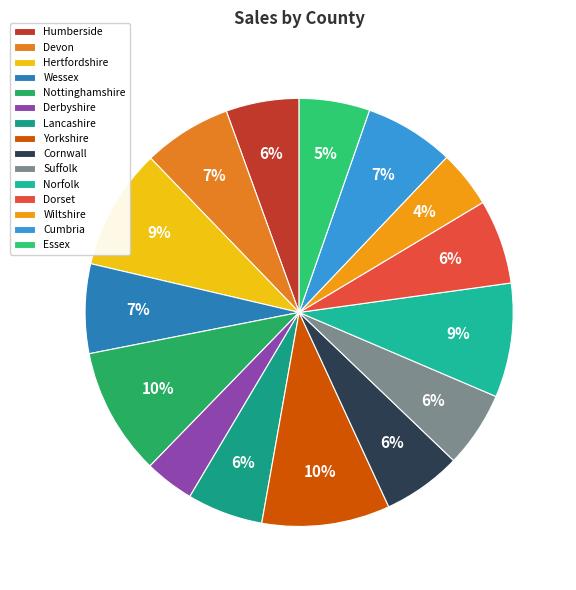

Combined, do Wessex and Dorset account for over 50%?

No